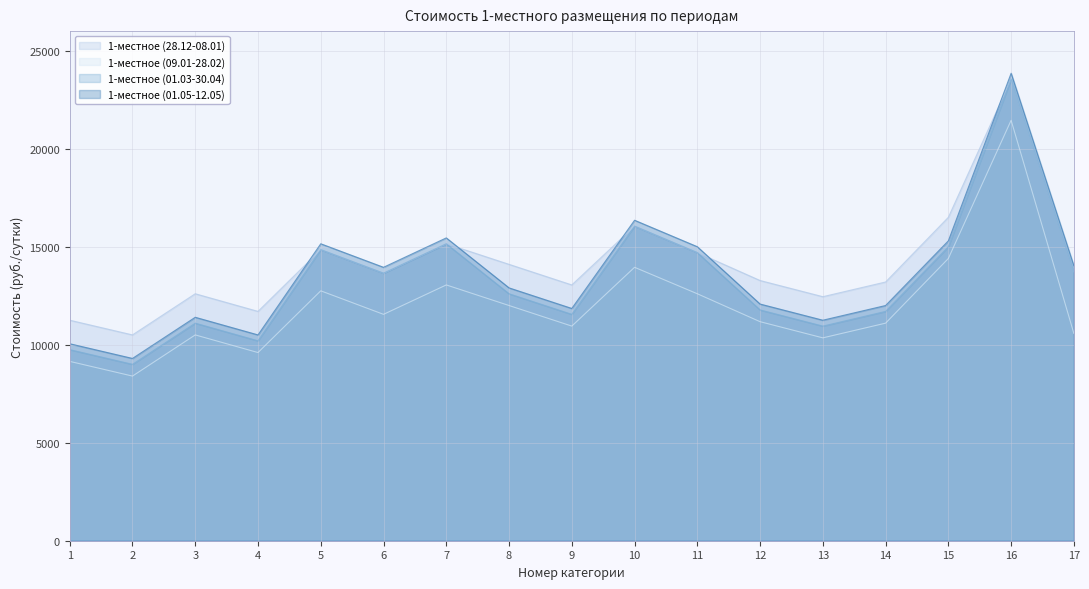

How many values in the 1-местное (09.01-28.02) series are below 11175?

8